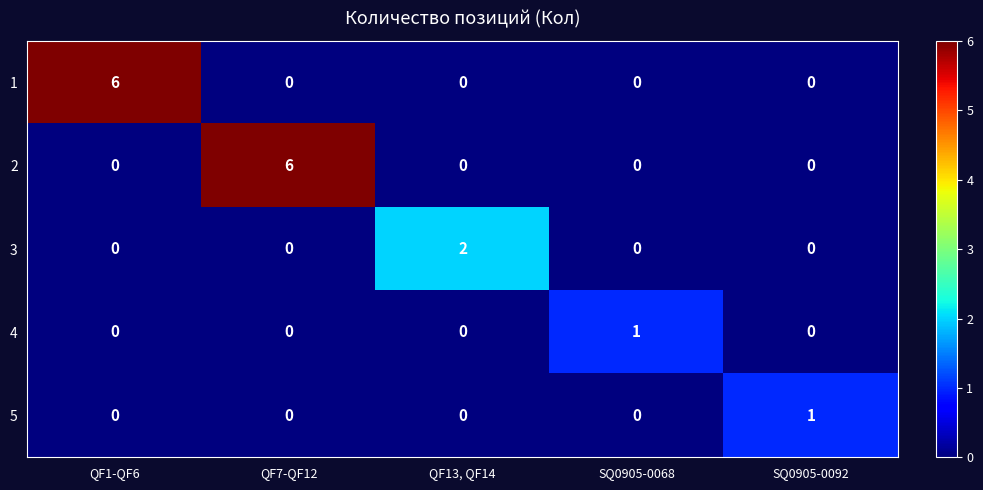

What is the total value across all series at QF7-QF12?

6